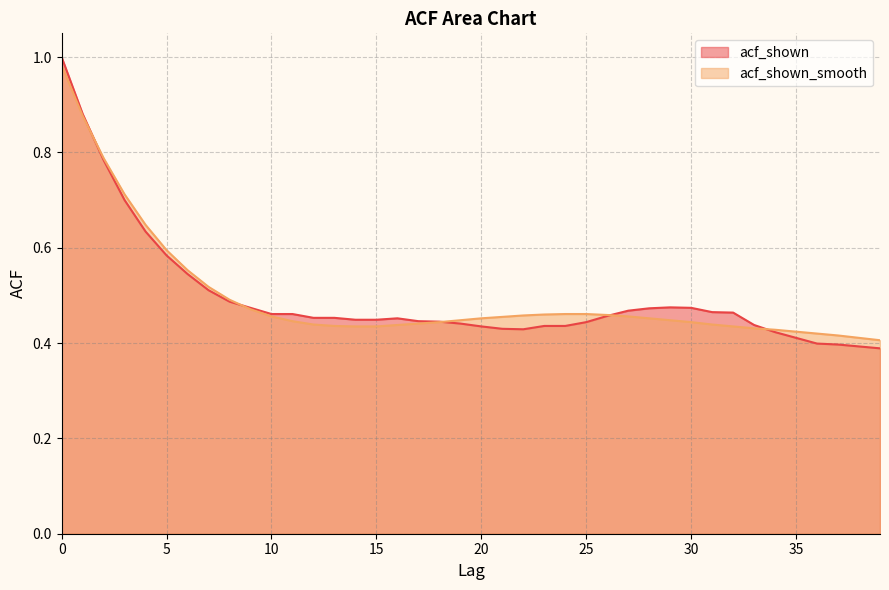

Does the chart have visible grid lines?

Yes